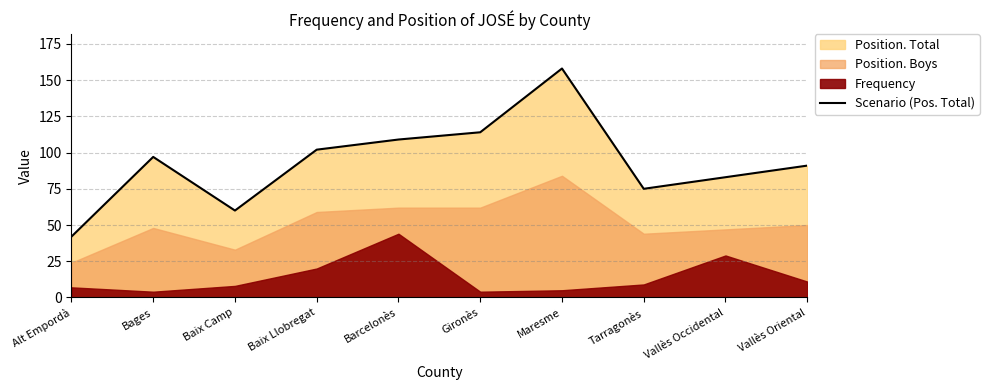

Does the chart display data point markers on the line(s)?

No